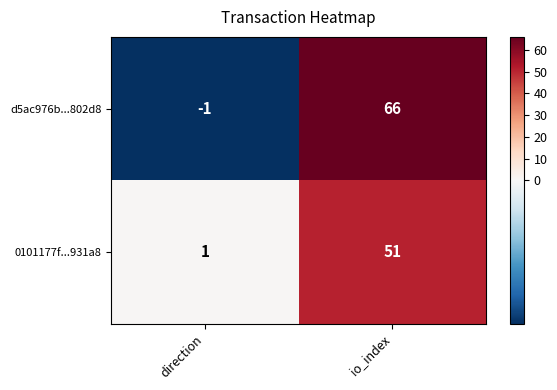

Reading right to left, list all the values displayed in this chart.

d5ac976b...802d8: 66	-1
0101177f...931a8: 51	1